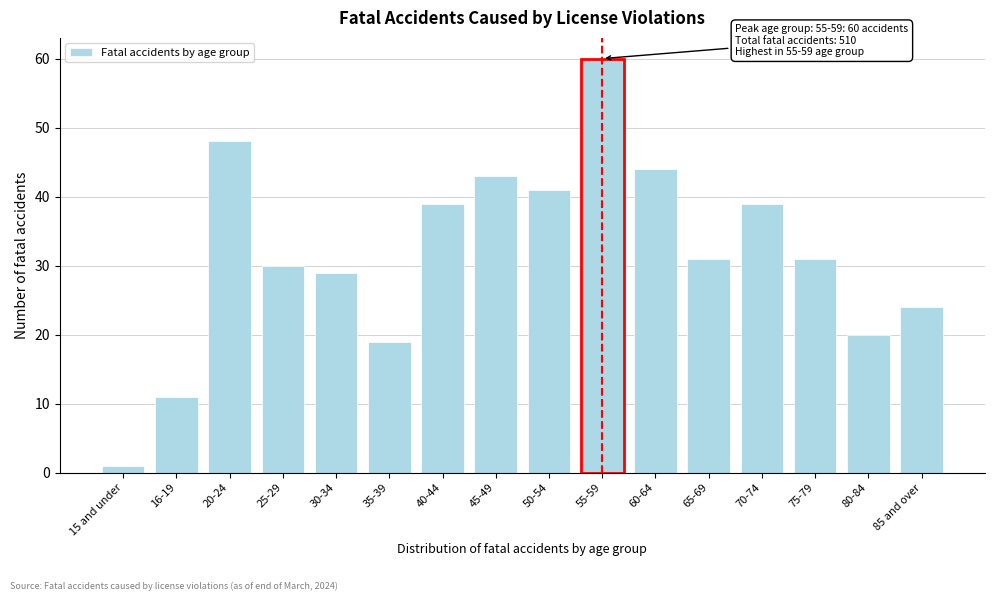

Reading left to right, what are all the values shown in this chart?

15 and under=1	16-19=11	20-24=48	25-29=30	30-34=29	35-39=19	40-44=39	45-49=43	50-54=41	55-59=60	60-64=44	65-69=31	70-74=39	75-79=31	80-84=20	85 and over=24